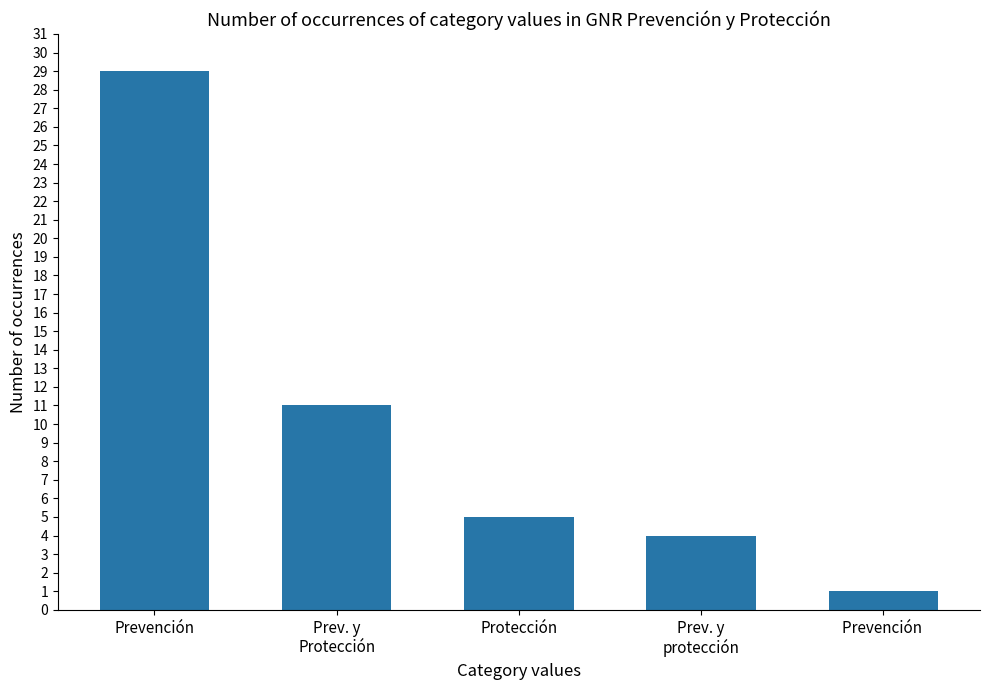

How many data points does each series have?

5